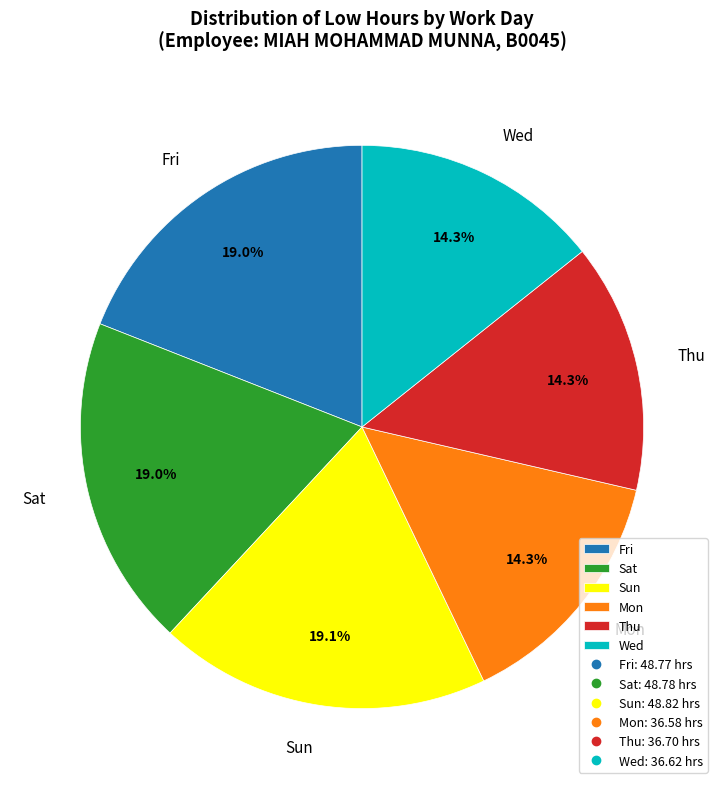

What percentage is NOT represented by Fri?

81.0%